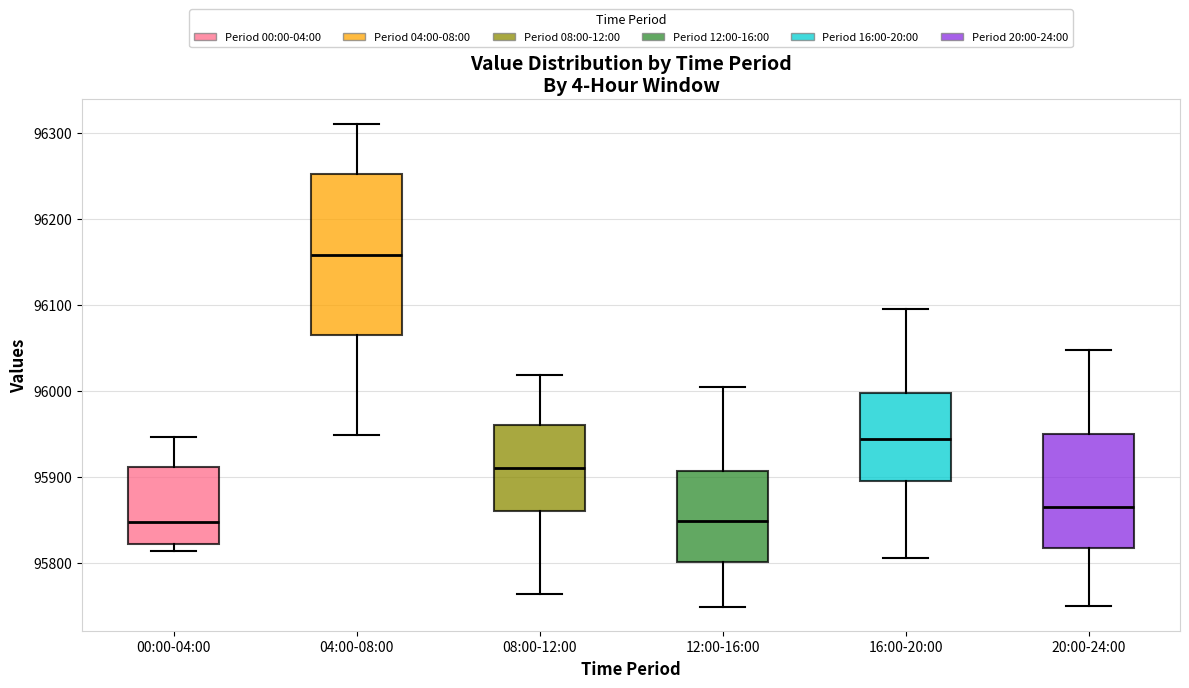

Reading left to right, read every box against the y-axis: the position of its median line, the range the box covers, and the ends of its whiskers. The values are not printed on the chart, so give them approximately, as read against the axis.

00:00-04:00: median 95850, box 95820 to 95910, whiskers 95810 to 95950
04:00-08:00: median 96160, box 96060 to 96250, whiskers 95950 to 96310
08:00-12:00: median 95910, box 95860 to 95960, whiskers 95760 to 96020
12:00-16:00: median 95850, box 95800 to 95910, whiskers 95750 to 96000
16:00-20:00: median 95940, box 95900 to 96000, whiskers 95810 to 96100
20:00-24:00: median 95870, box 95820 to 95950, whiskers 95750 to 96050